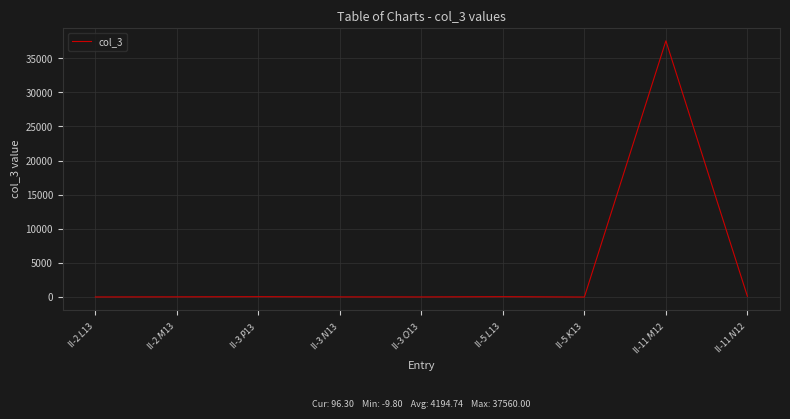

What is the difference between the maximum and minimum values?

37569.8